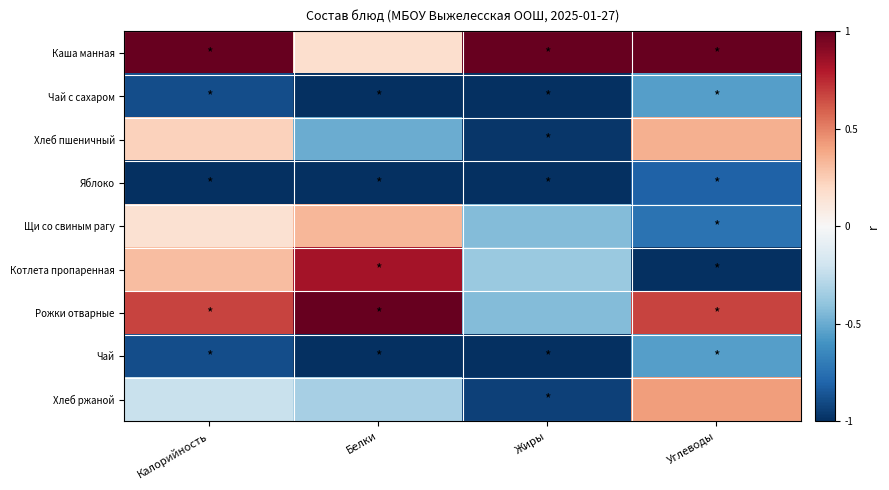

Reading left to right, list all the values displayed in this chart.

Каша манная: Калорийность=1.0	Белки=0.2	Жиры=1.0	Углеводы=1.0
Чай с сахаром: Калорийность=-0.9	Белки=-1.0	Жиры=-1.0	Углеводы=-0.5
Хлеб пшеничный: Калорийность=0.2	Белки=-0.5	Жиры=-1.0	Углеводы=0.4
Яблоко: Калорийность=-1.0	Белки=-1.0	Жиры=-1.0	Углеводы=-0.8
Щи со свиным рагу: Калорийность=0.2	Белки=0.3	Жиры=-0.4	Углеводы=-0.7
Котлета пропаренная: Калорийность=0.3	Белки=0.8	Жиры=-0.4	Углеводы=-1.0
Рожки отварные: Калорийность=0.7	Белки=1.0	Жиры=-0.4	Углеводы=0.7
Чай: Калорийность=-0.9	Белки=-1.0	Жиры=-1.0	Углеводы=-0.5
Хлеб ржаной: Калорийность=-0.2	Белки=-0.3	Жиры=-0.9	Углеводы=0.4